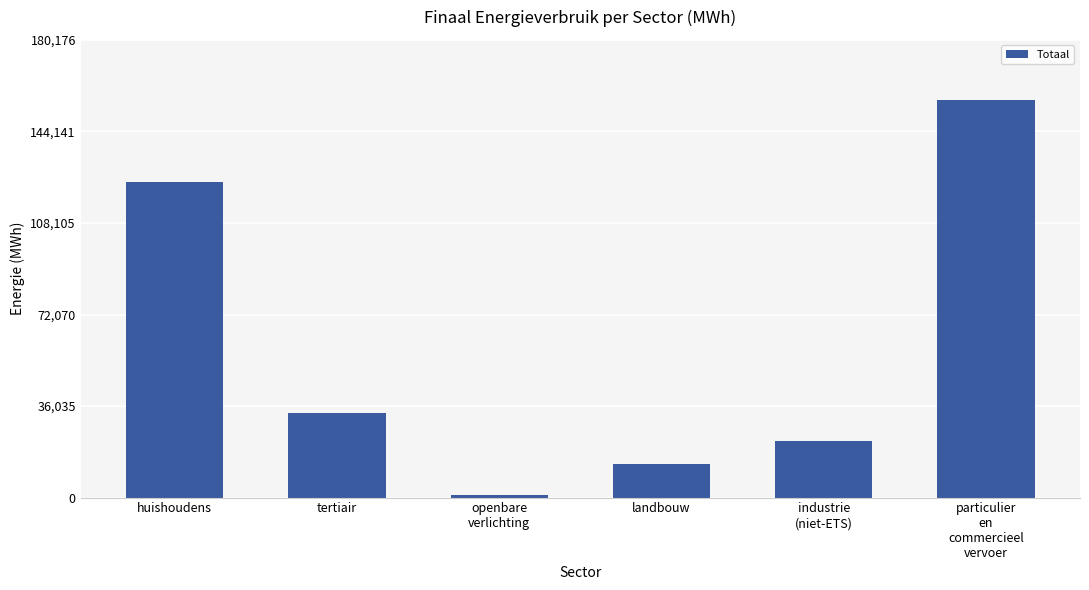

At which category does the chart reach its peak across all series?

particulier
en
commercieel
vervoer